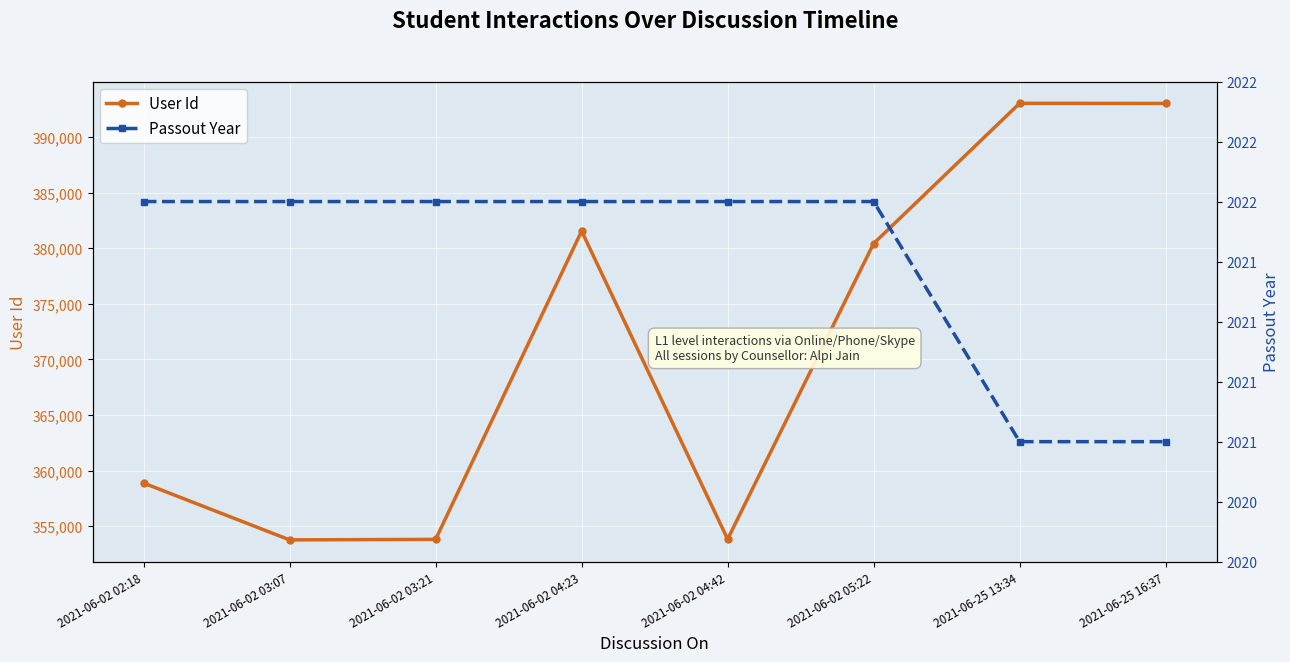

Count the number of data series in this chart.

2